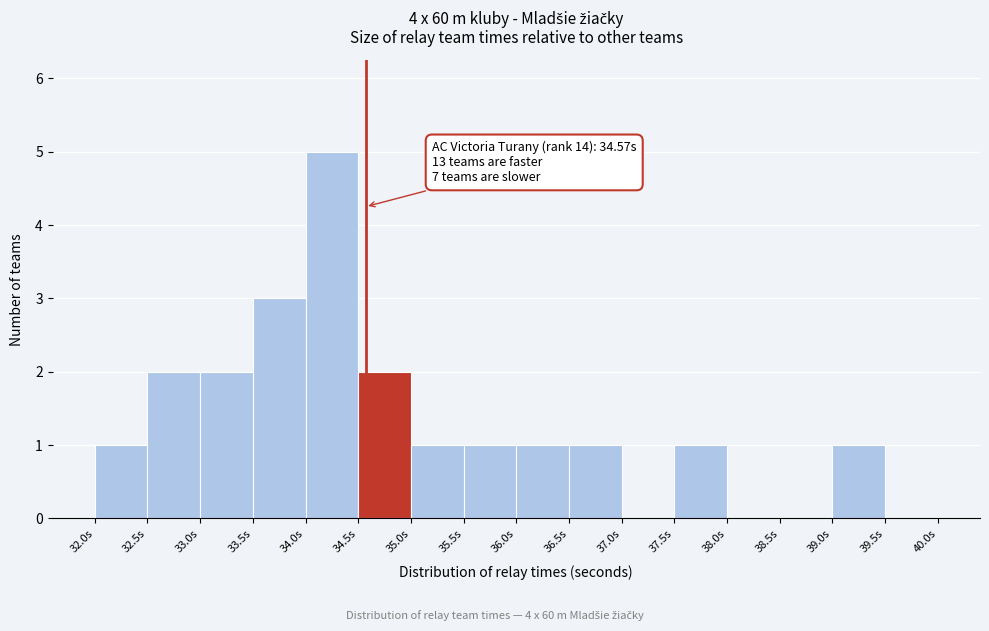

Over which range of the x-axis is the bar tallest?

34.0 to 34.5